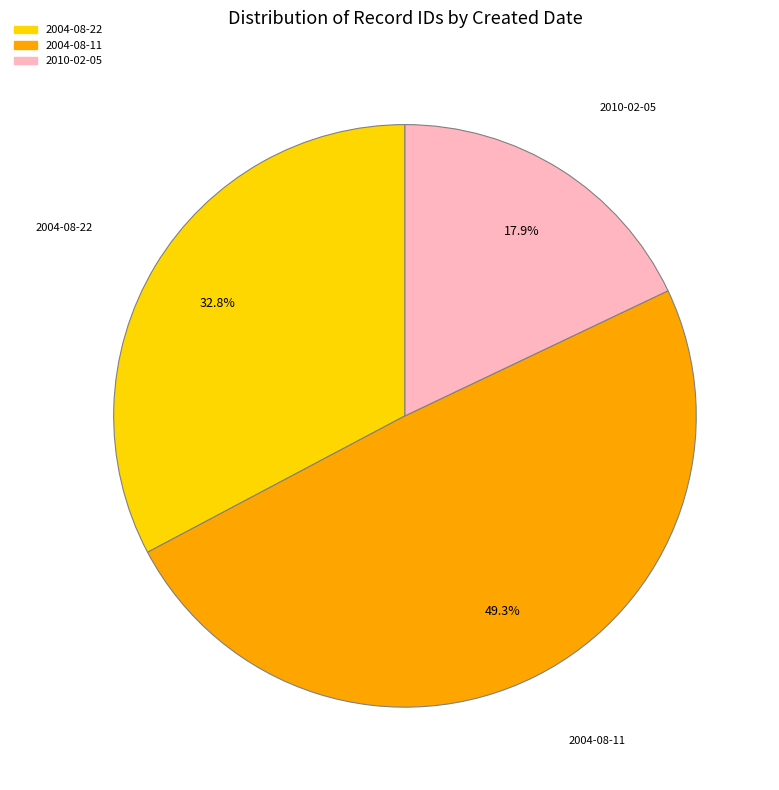

Is there a majority slice in this chart?

No